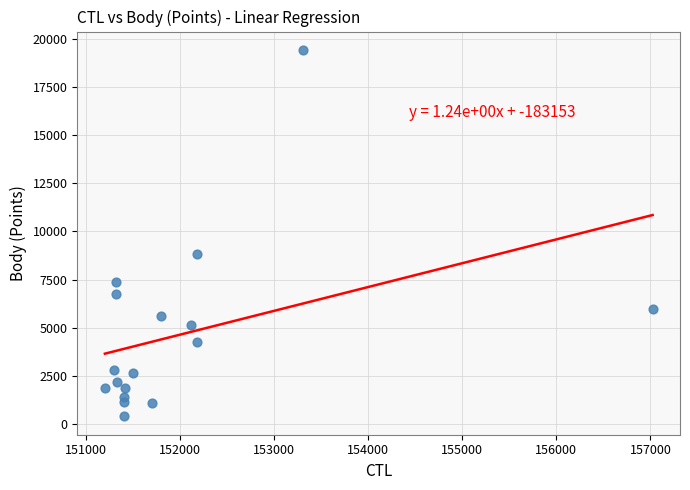

What is the range of Y values (max minus min)?

19011